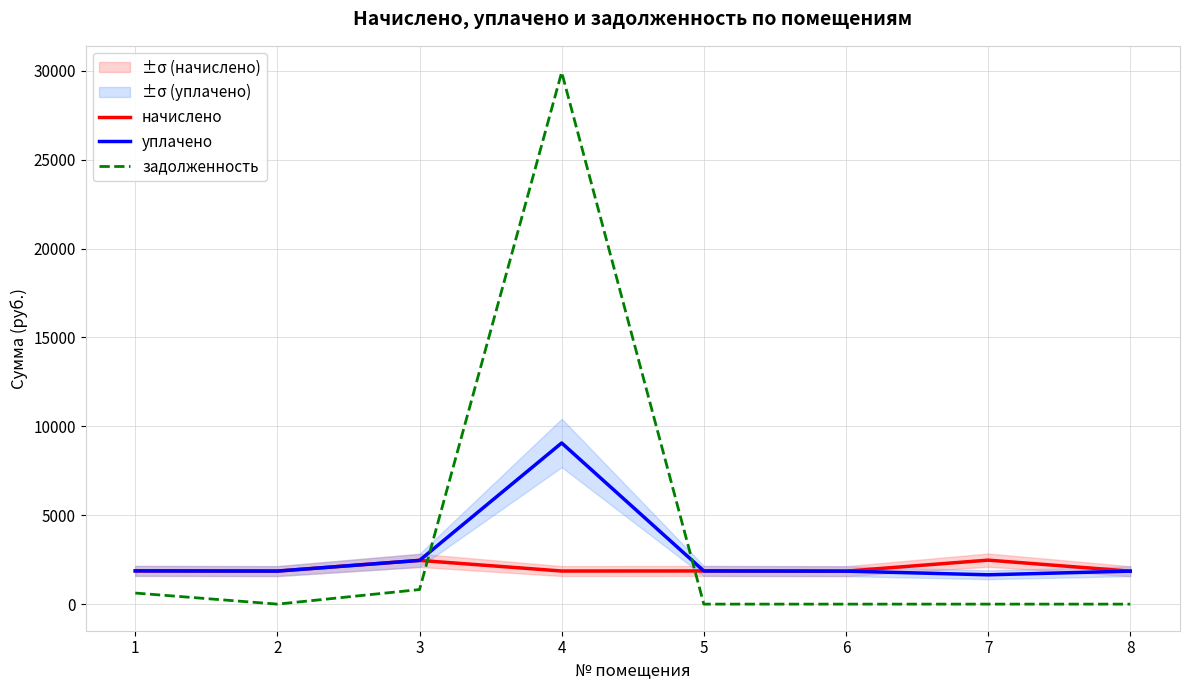

At which category does уплачено reach its first local valley?

2